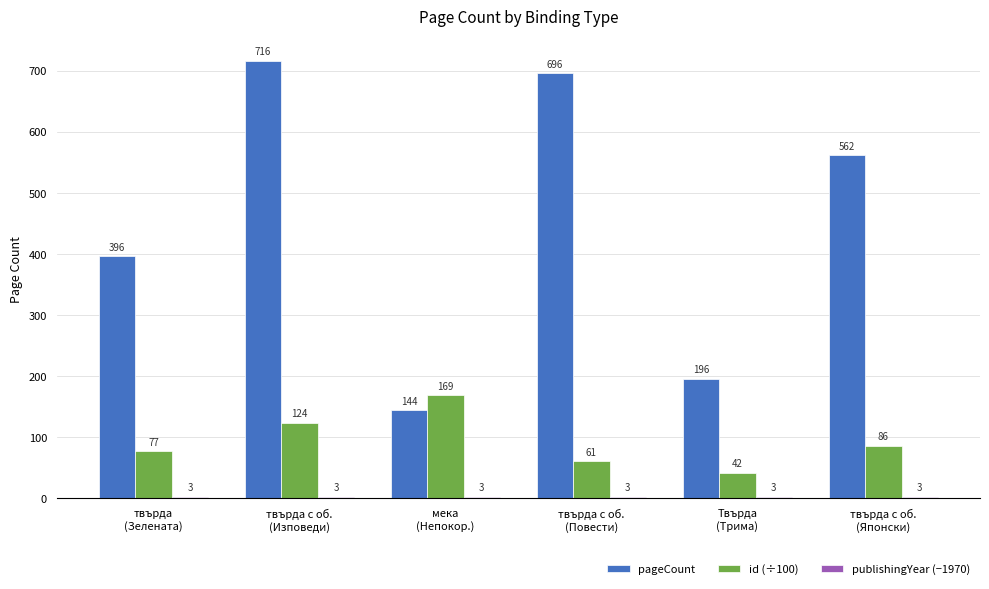

What position from the left is твърда
(Зелената)?

1